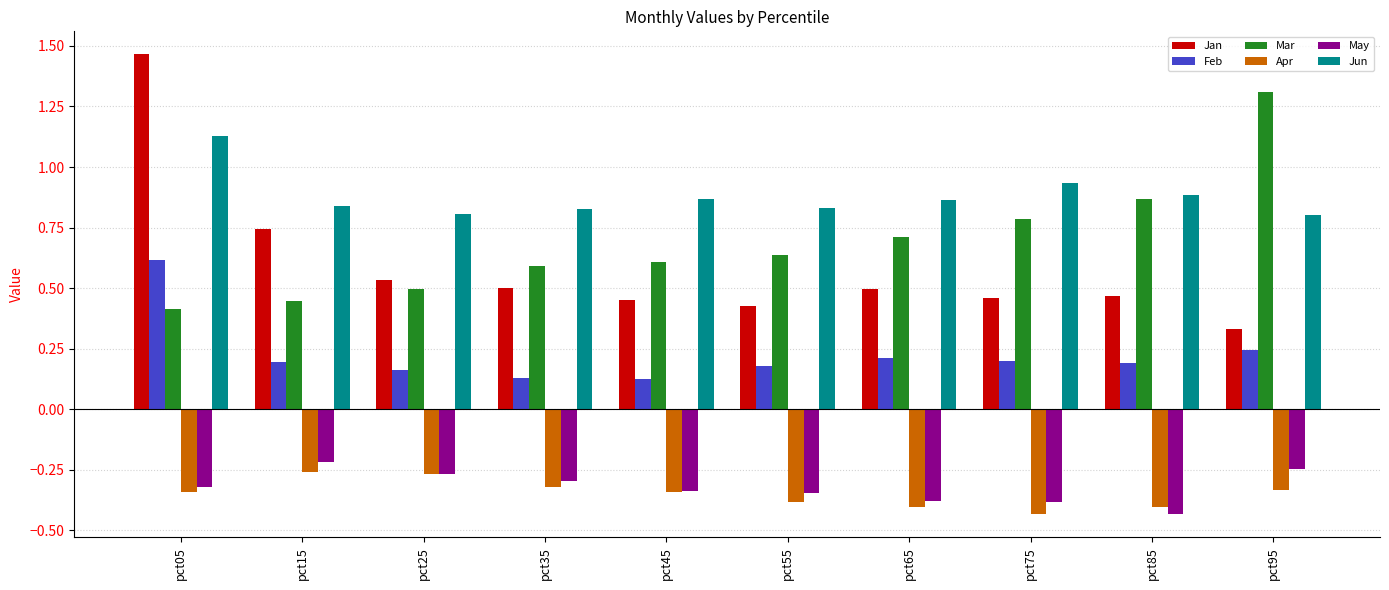

Which category has the highest value across all series?

pct05